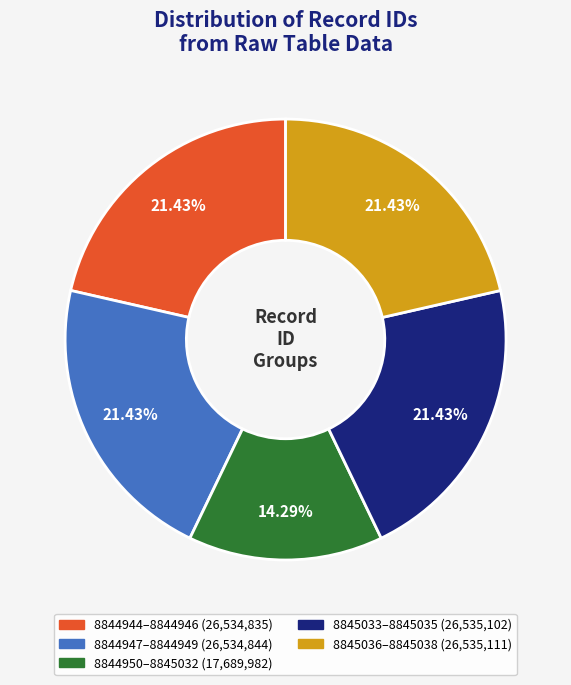

Is there a majority slice in this chart?

No